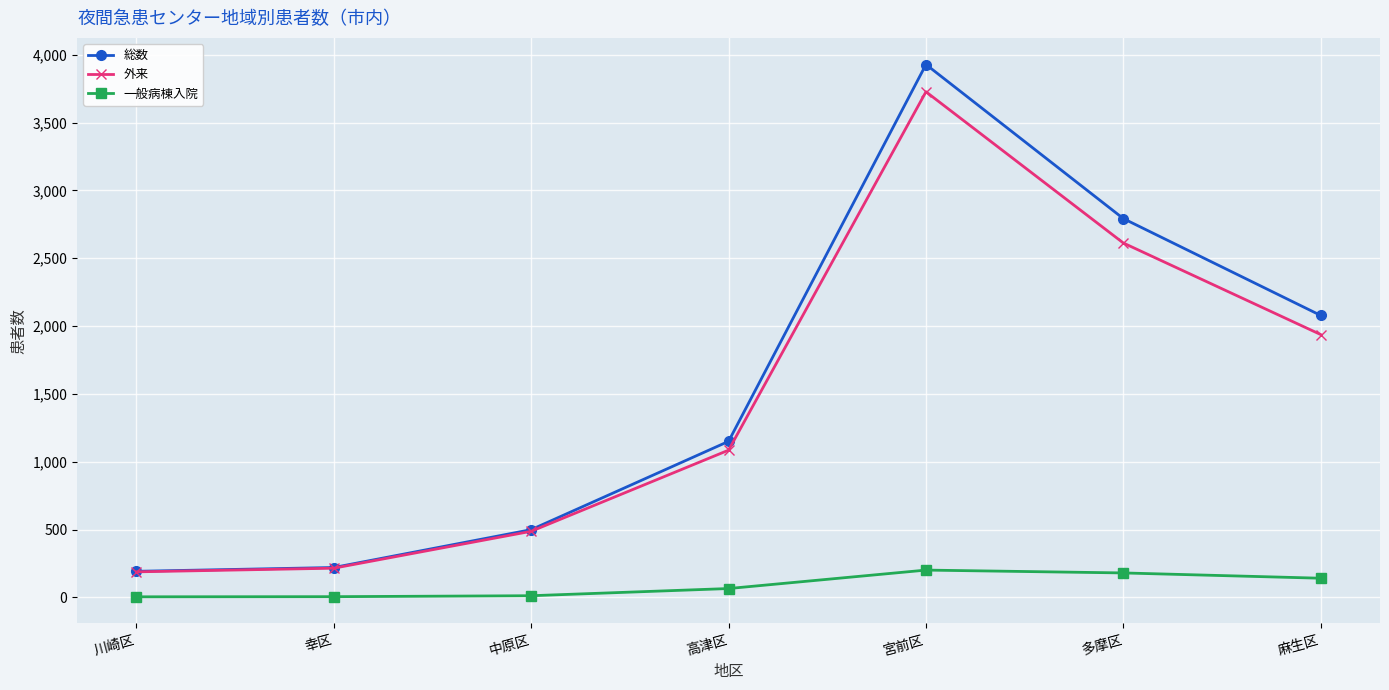

What is the spread (max minus min) of values at 多摩区?

2612